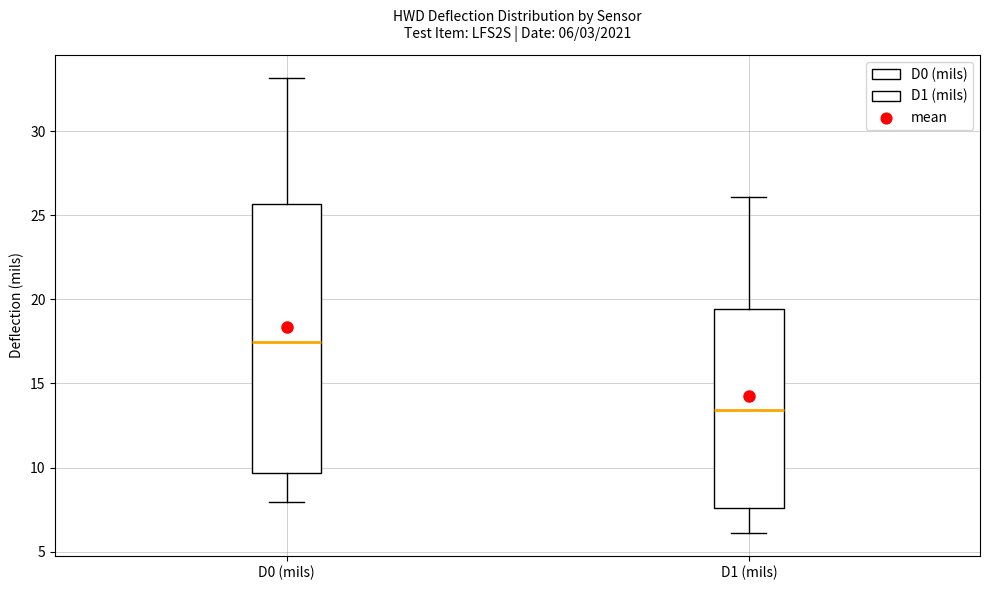

Which box has the lowest median line?

D1 (mils)